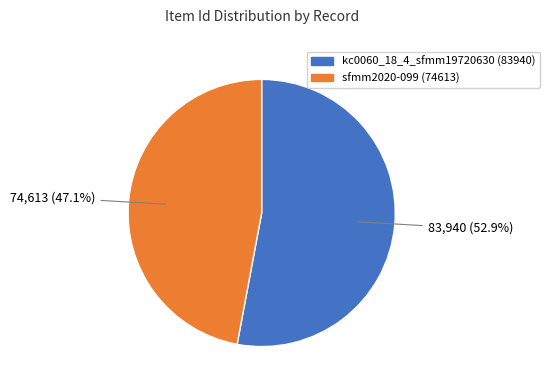

To the nearest percent, what is the combined percentage of sfmm2020-099 (74613) and kc0060_18_4_sfmm19720630 (83940)?

100%